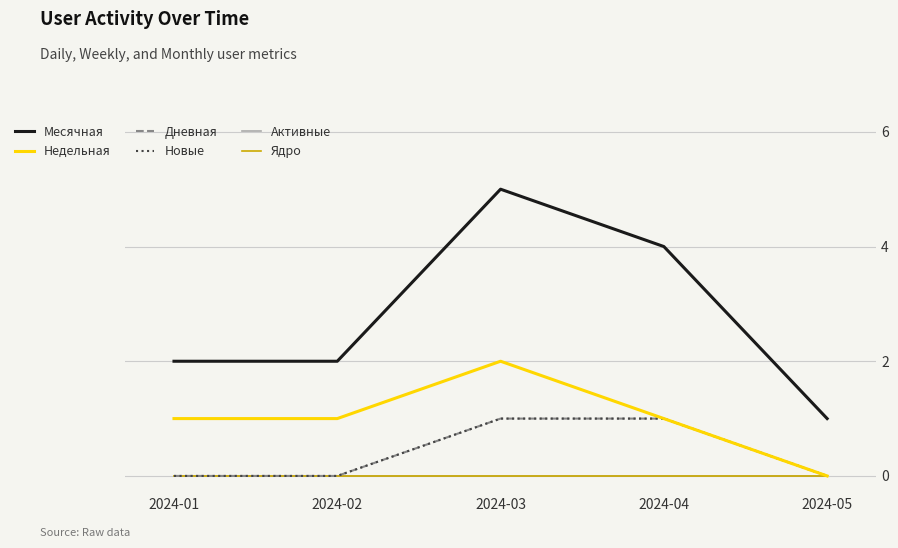

True or false: Ядро and Дневная intersect in this chart.

False